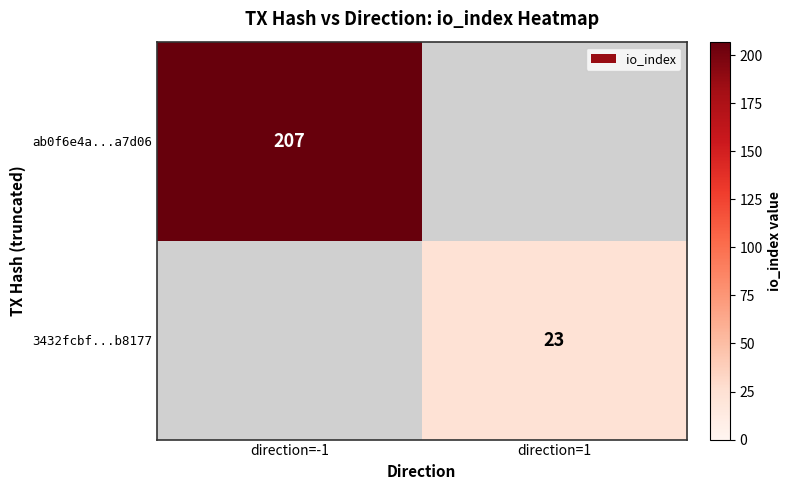

Is the value of 3432fcbf...b8177 at direction=1 greater than the value of ab0f6e4a...a7d06 at direction=-1?

No